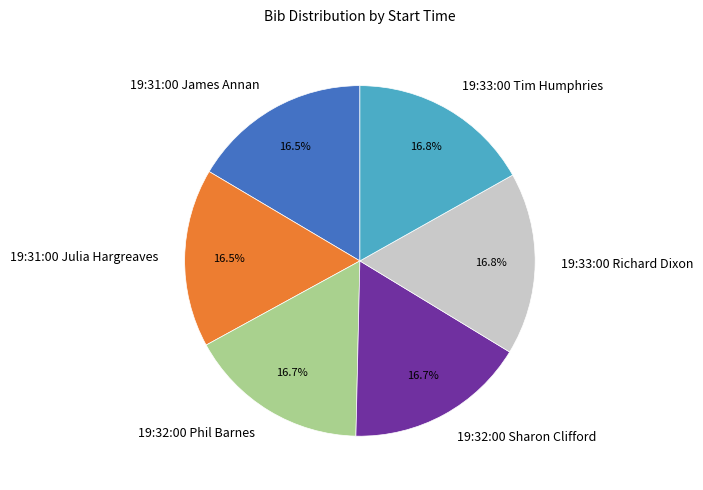

What percentage is the 19:32:00 Sharon Clifford slice, to the nearest percent?

17%